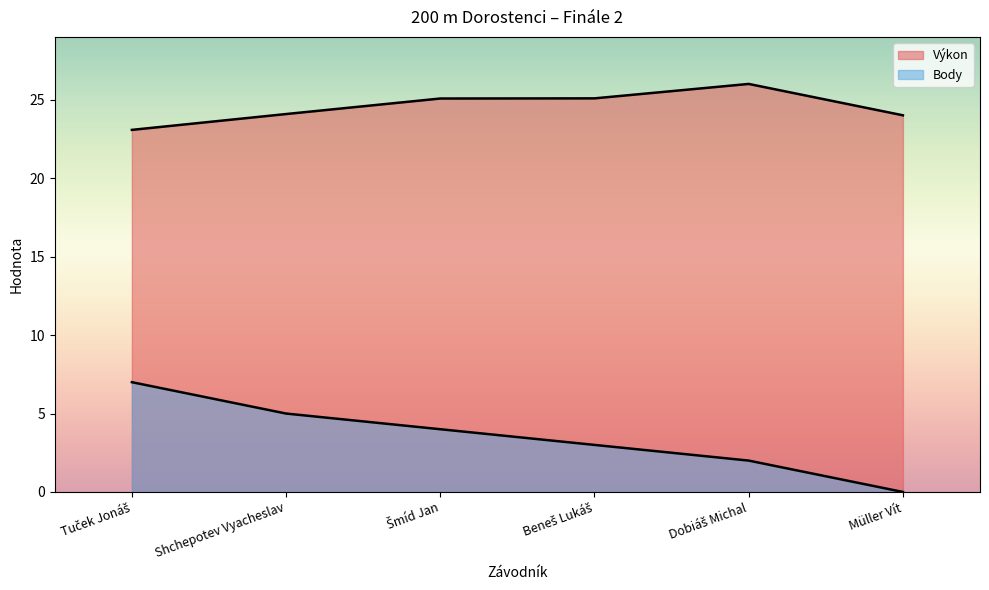

True or false: Výkon has a value of 43.2 at Dobiáš Michal.

False